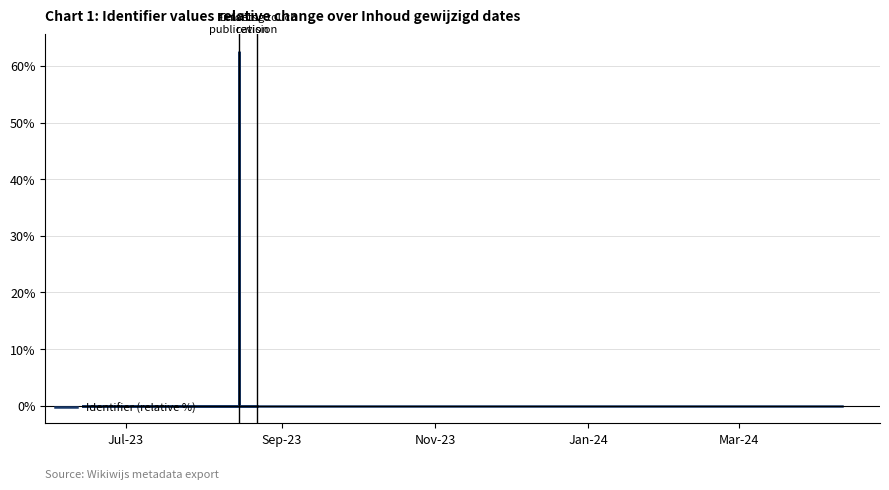

How many interior local valleys (lower than both neighbors) does the data have?

1